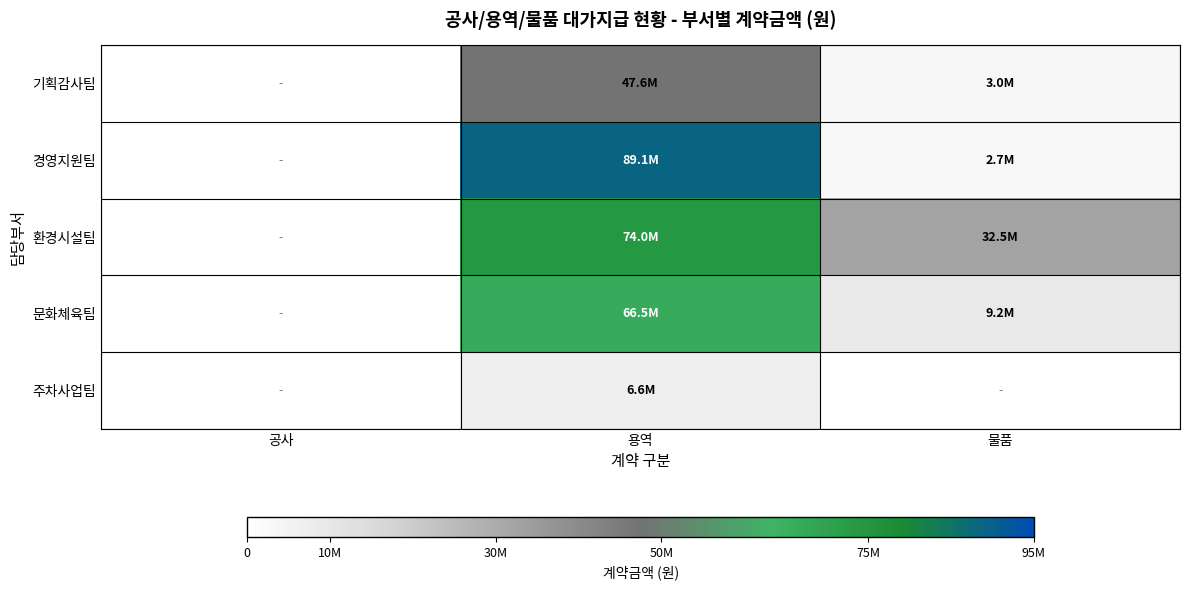

Reading right to left, extract all data points from this chart.

기획감사팀: 물품=2994600	용역=47630000	공사=0
경영지원팀: 물품=2695000	용역=89057400	공사=0
환경시설팀: 물품=32510400	용역=74019900	공사=0
문화체육팀: 물품=9194000	용역=66455000	공사=0
주차사업팀: 물품=0	용역=6630000	공사=0